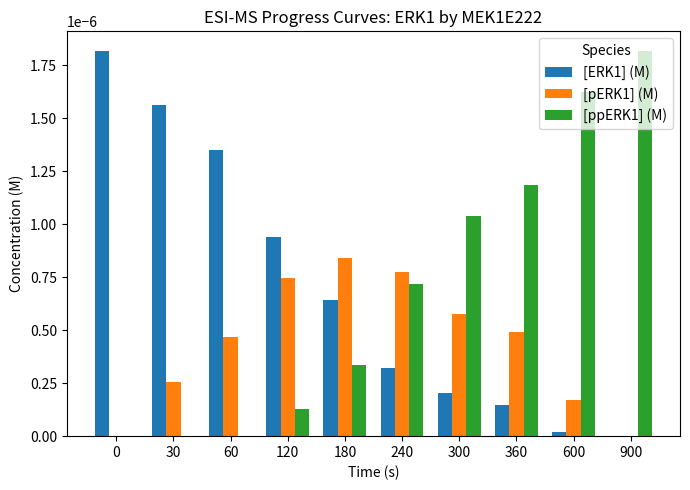

The [ppERK1] (M) series shows 0.0 at 0. True or false?

True